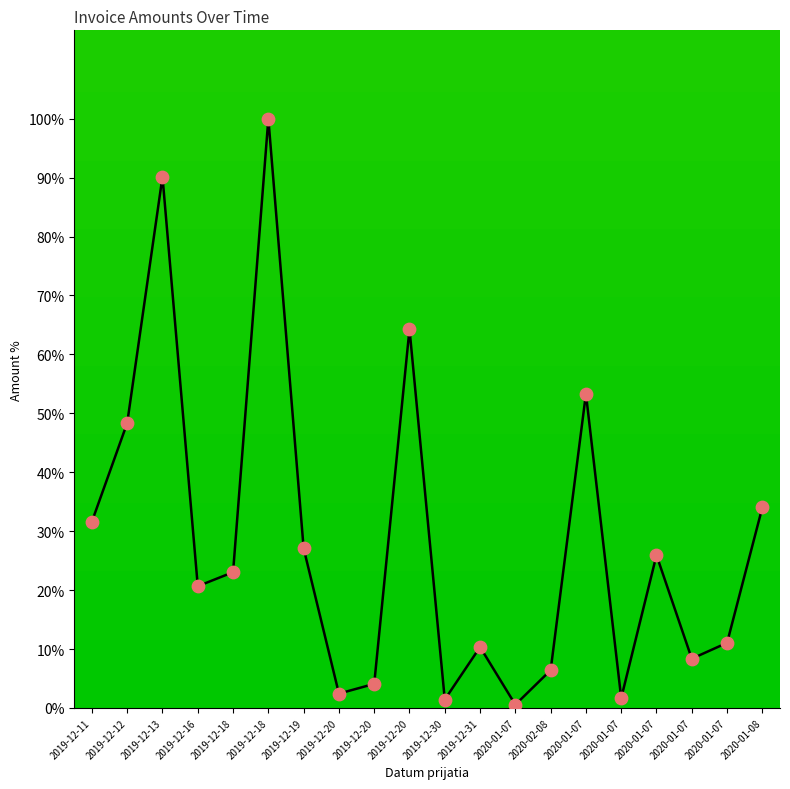

What is the change in value from 2019-12-11 to 2020-01-07?

-23.3